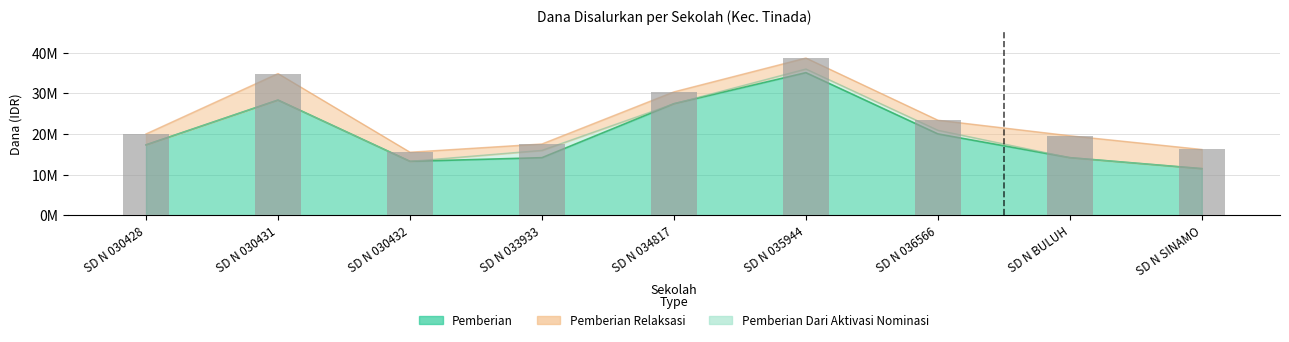

The value at SD N 030432 is 22328871. True or false?

False